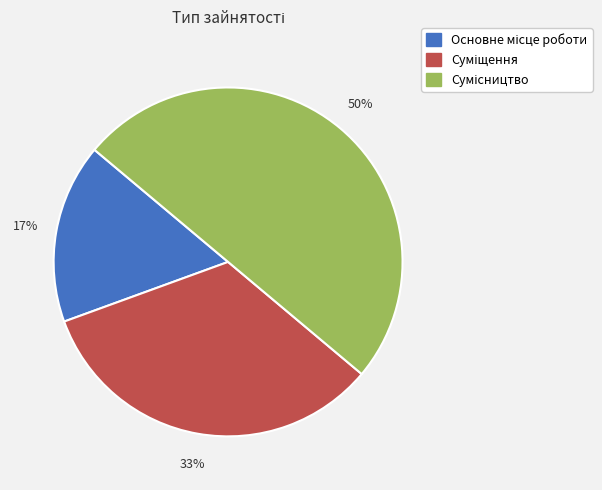

To the nearest percent, what is the difference between the largest and smallest slice percentages?

33%